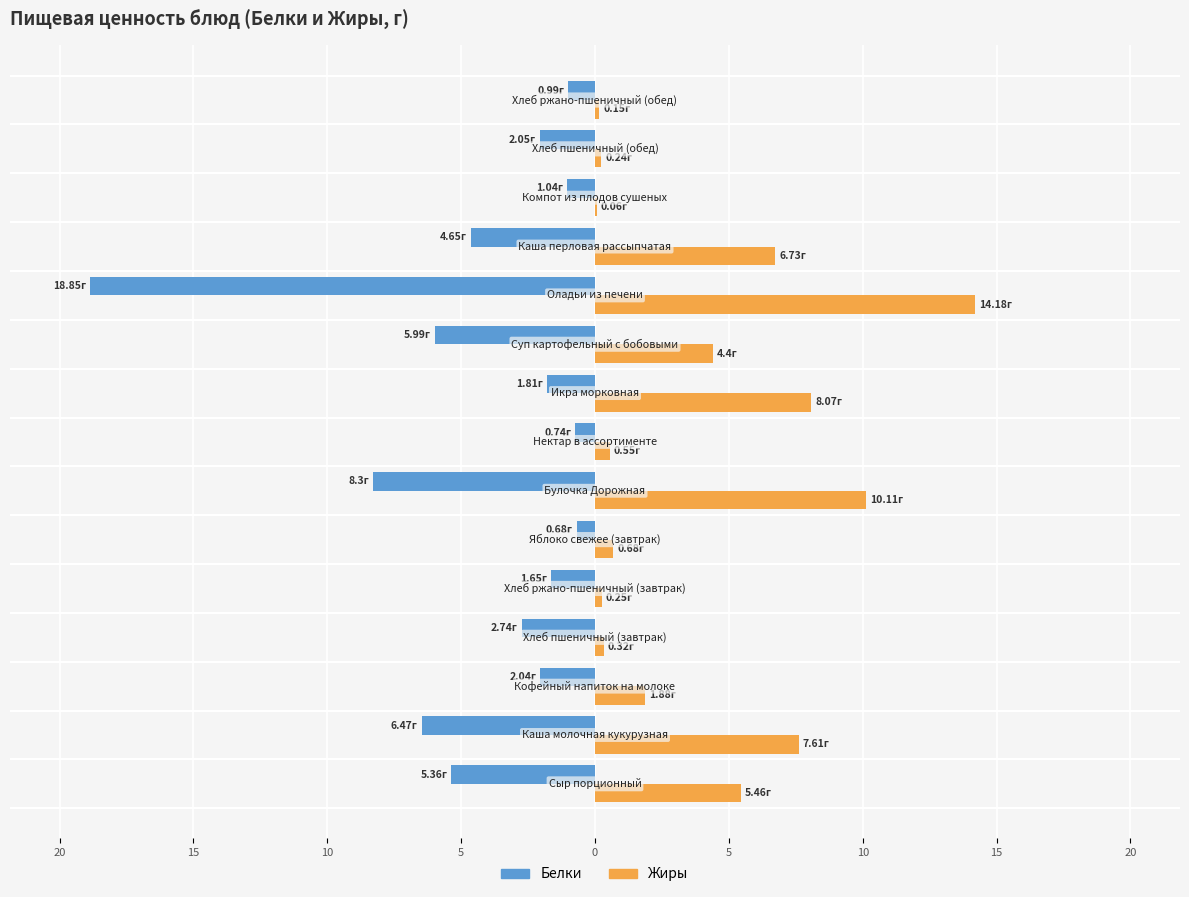

What are all the series names shown in the legend?

Белки, Жиры